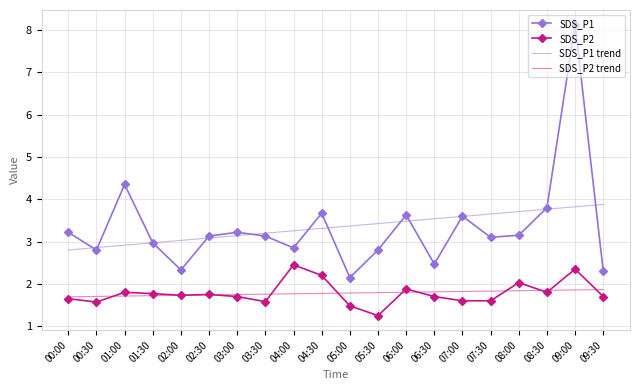

How many series are shown in this chart?

4